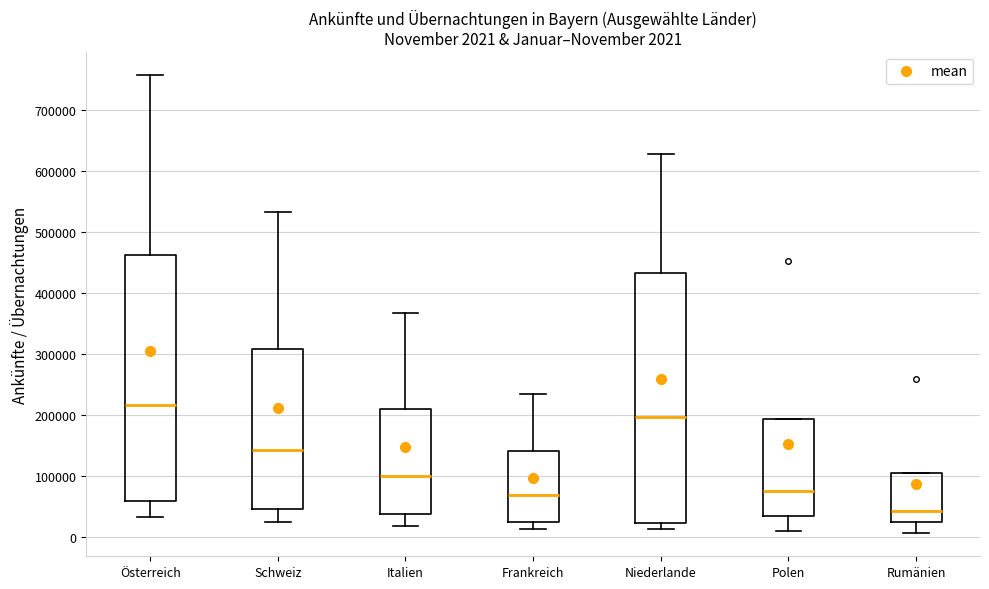

Which box has the highest median line?

Österreich